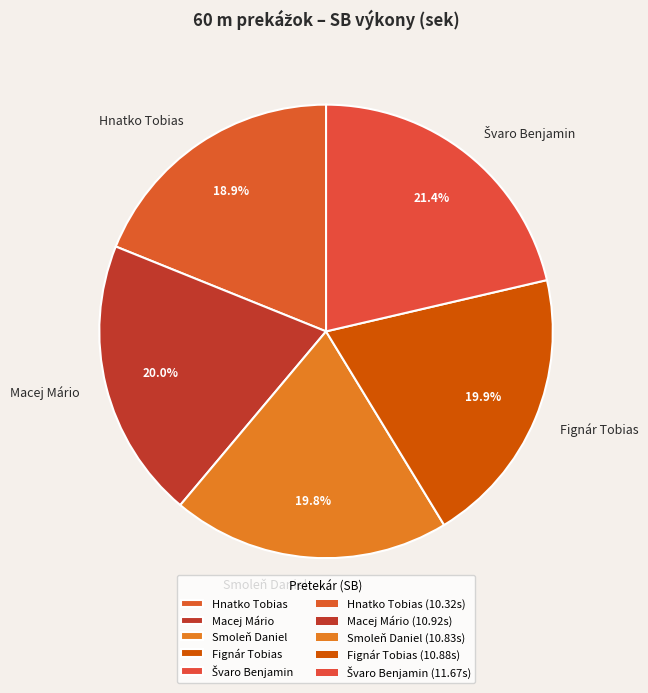

Is it true that Hnatko Tobias is 19% of the pie?

True